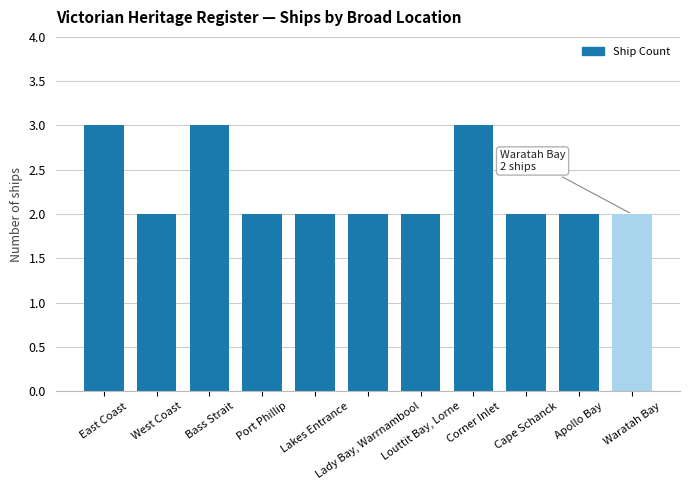

What position from the right is Louttit Bay, Lorne?

5